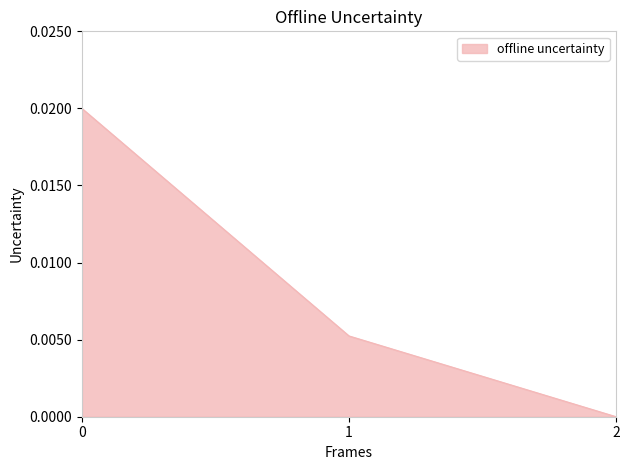

True or false: the data shows 0.0 at 0.

True